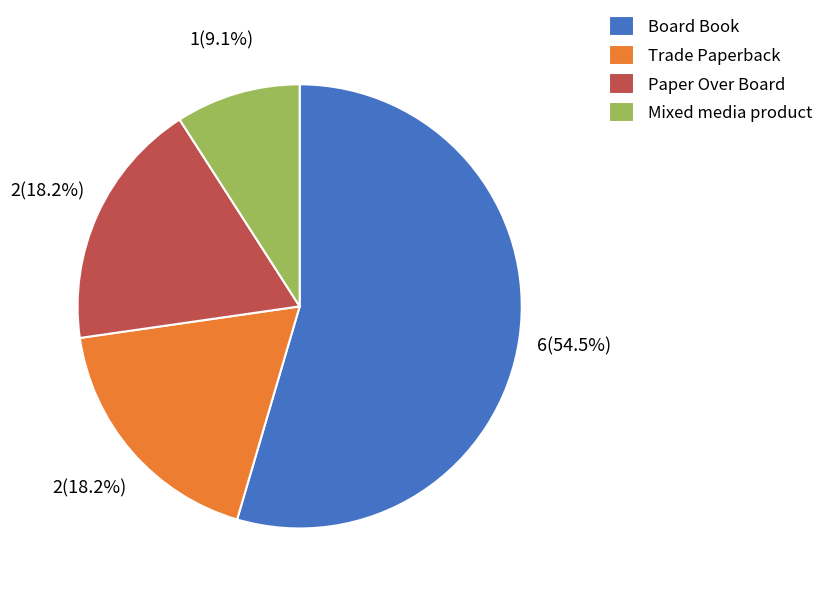

Is it true that Trade Paperback is 8% of the pie?

False